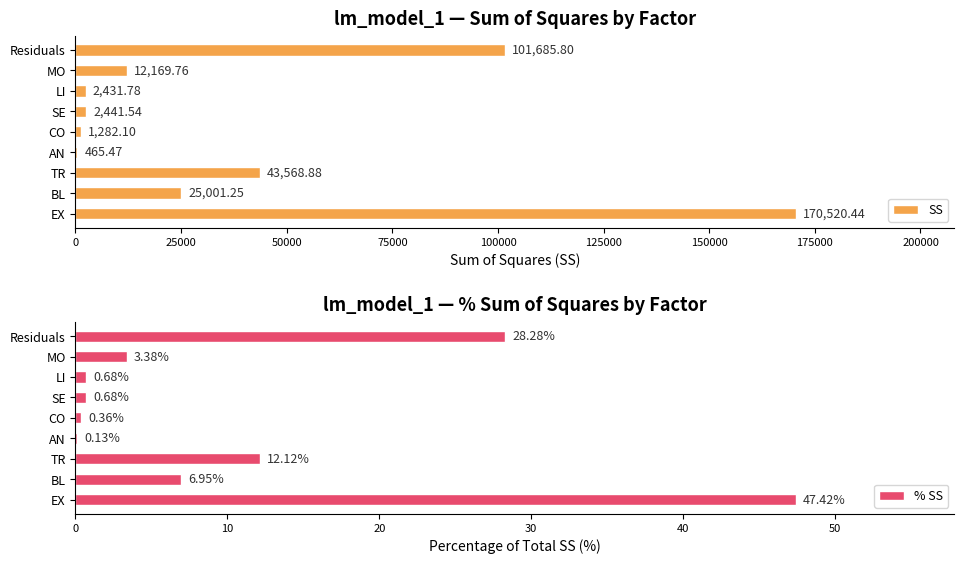

At which label is % SS closest to 23?

Residuals